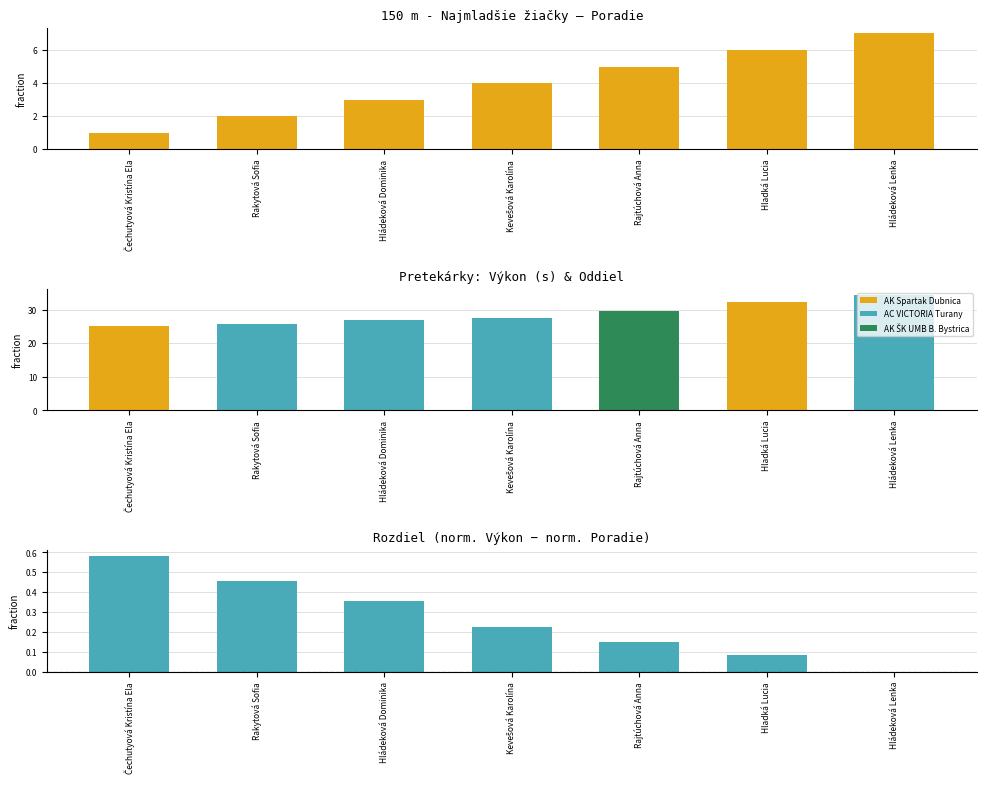

Reading left to right, transcribe all the data shown in this chart.

Poradie: 1.0	2.0	3.0	4.0	5.0	6.0	7.0
Výkon: 25.0	25.6	26.9	27.4	29.7	32.3	34.5
Rozdiel: 0.6	0.5	0.4	0.2	0.1	0.1	0.0